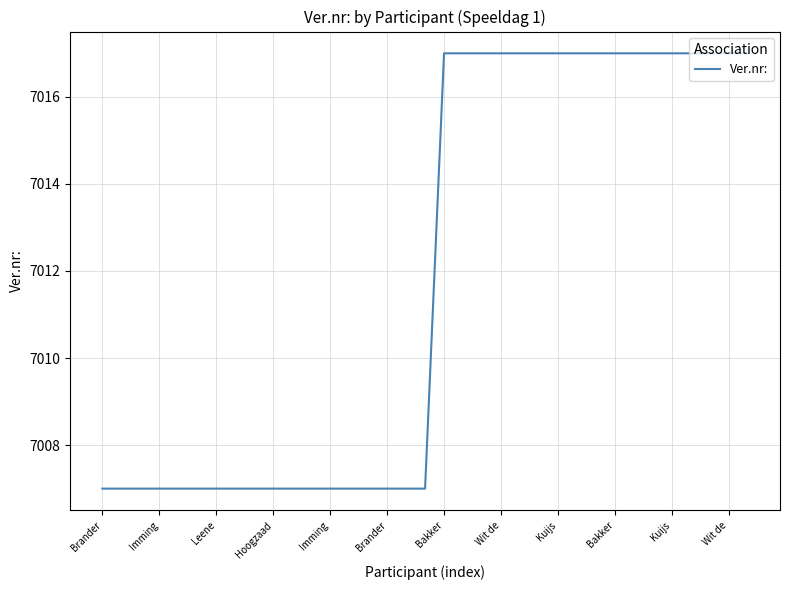

What is the maximum value shown in the chart?

7017